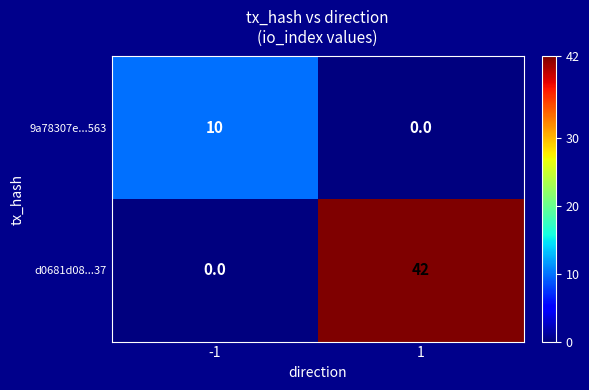

Which series changed the most between -1 and 1?

d0681d08...37